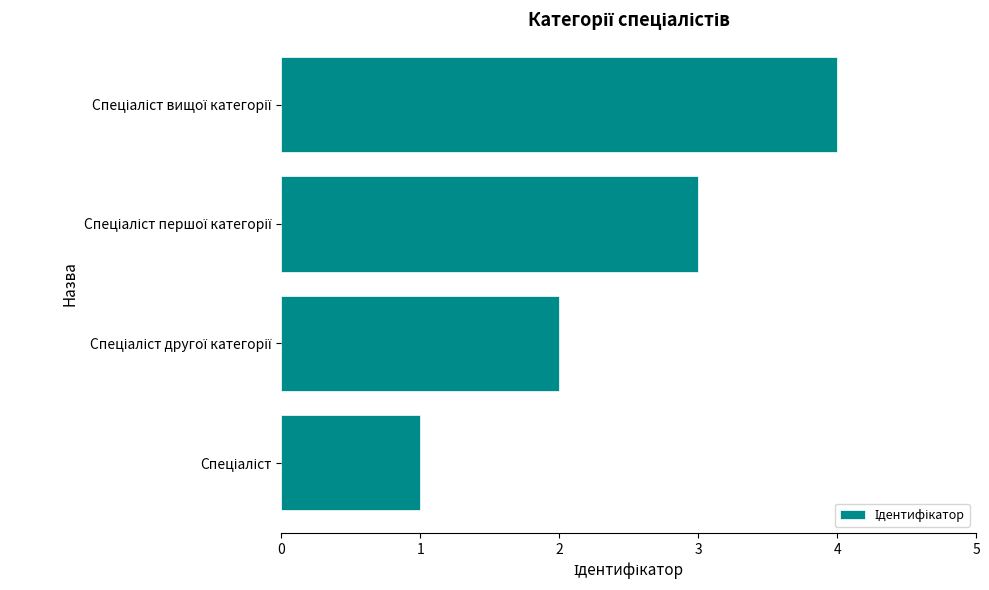

What is the greatest value displayed?

4